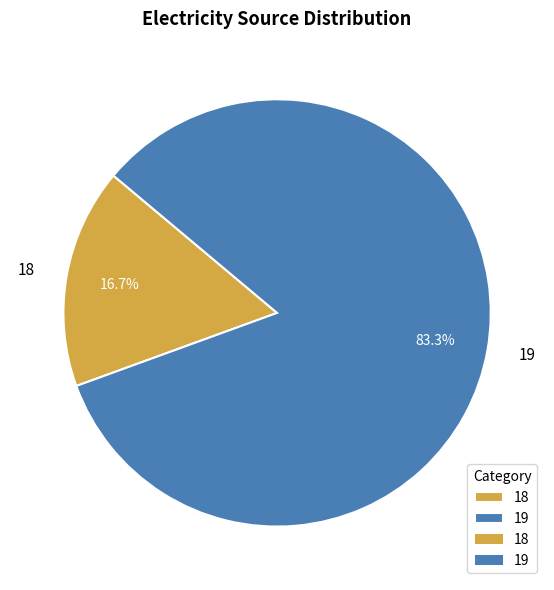

To the nearest percent, what is the difference between the 18 and 19 slice percentages?

67%